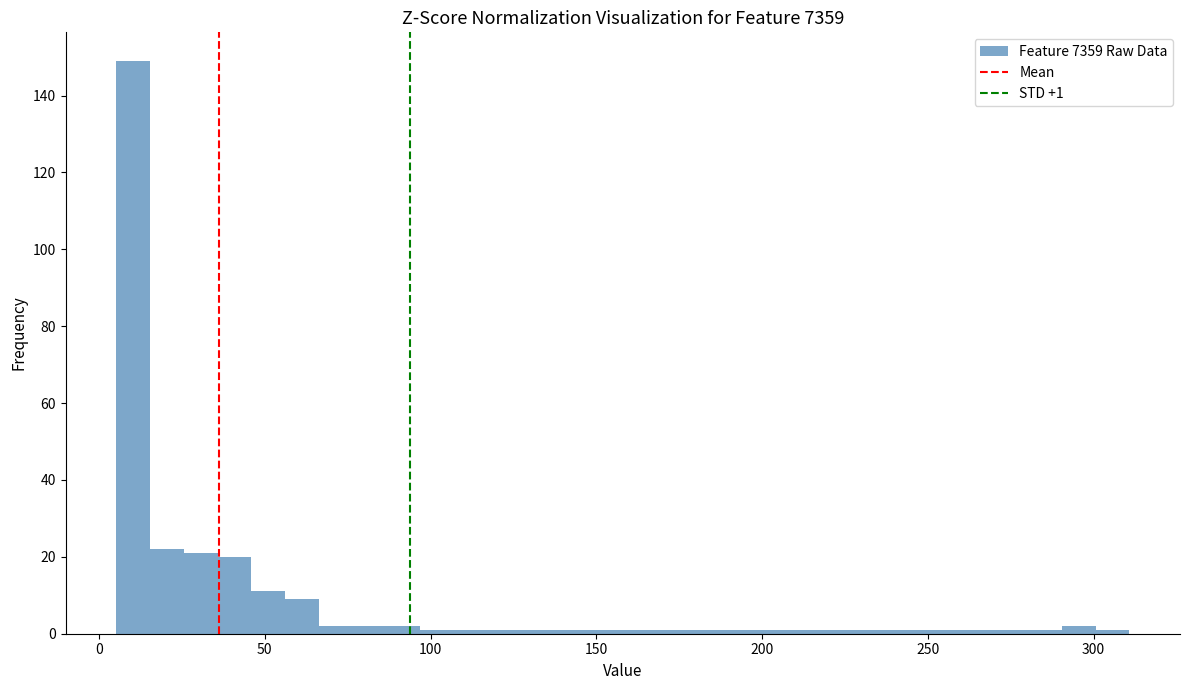

Around what value on the x-axis is the tallest bar? Give the approximate position of its centre, as read against the axis.

10